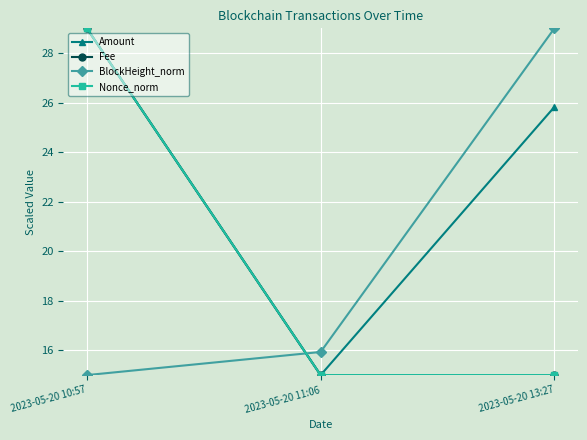

Reading left to right, transcribe all the data shown in this chart.

Amount: 2023-05-20 10:57=29.0	2023-05-20 11:06=15.0	2023-05-20 13:27=25.8
Fee: 2023-05-20 10:57=29.0	2023-05-20 11:06=15.0	2023-05-20 13:27=15.0
BlockHeight_norm: 2023-05-20 10:57=15.0	2023-05-20 11:06=15.9	2023-05-20 13:27=29.0
Nonce_norm: 2023-05-20 10:57=29.0	2023-05-20 11:06=15.0	2023-05-20 13:27=15.0